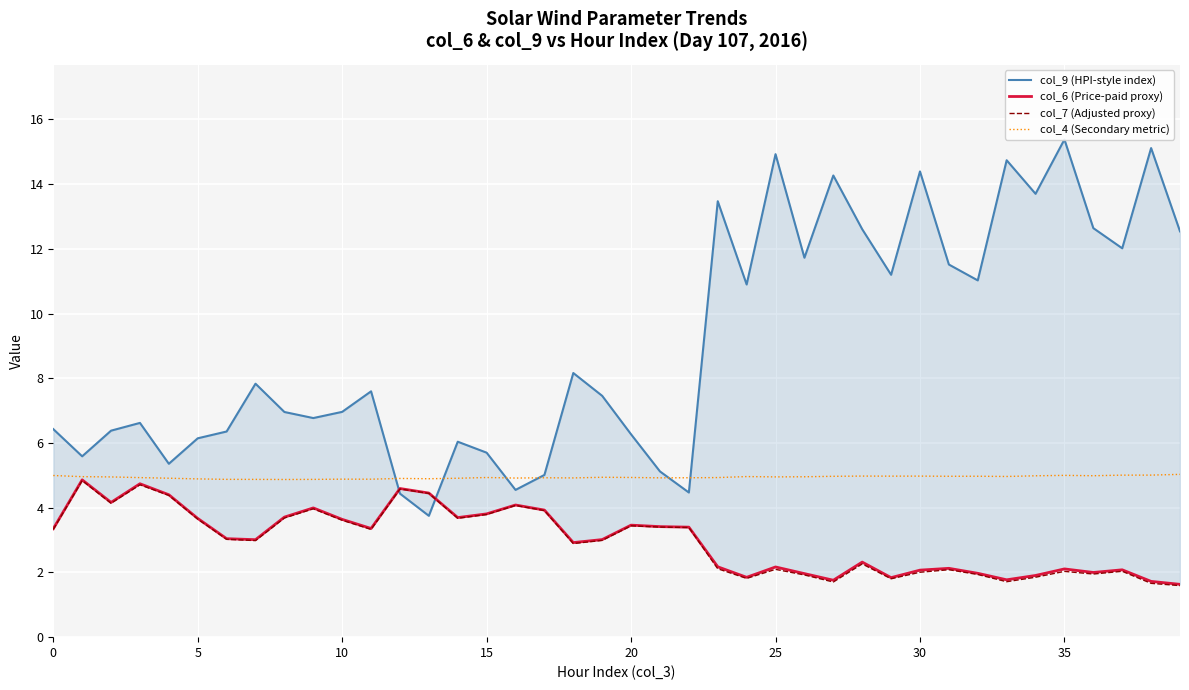

At 16, list the series in order from smallest to largest.

col_7 (Adjusted proxy), col_6 (Price-paid proxy), col_9 (HPI-style index), col_4 (Secondary metric)